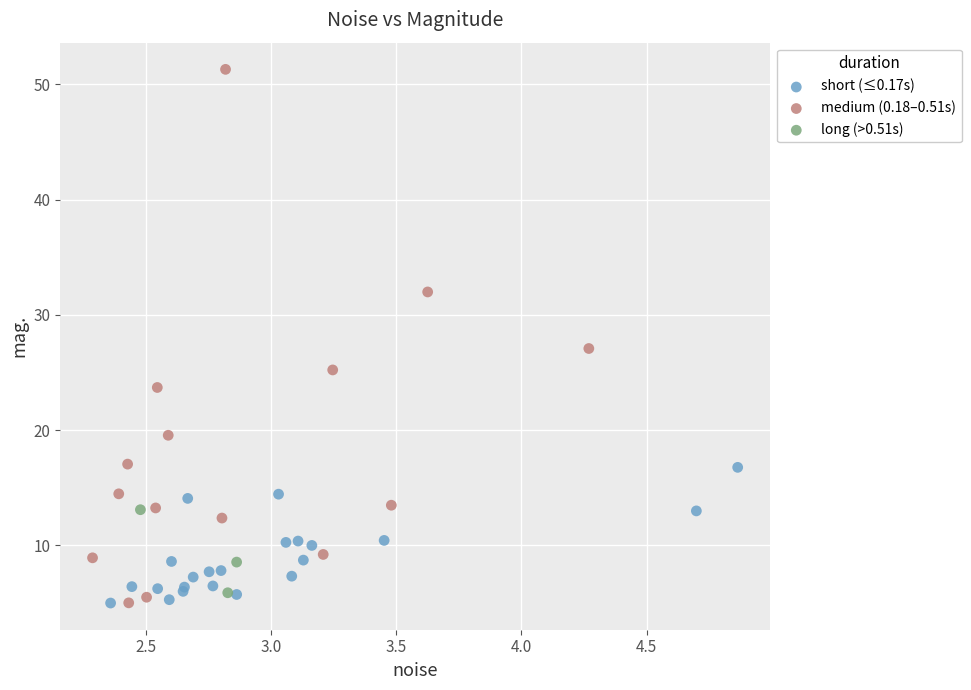

Which series contains the highest Y value?

medium (0.18–0.51s)